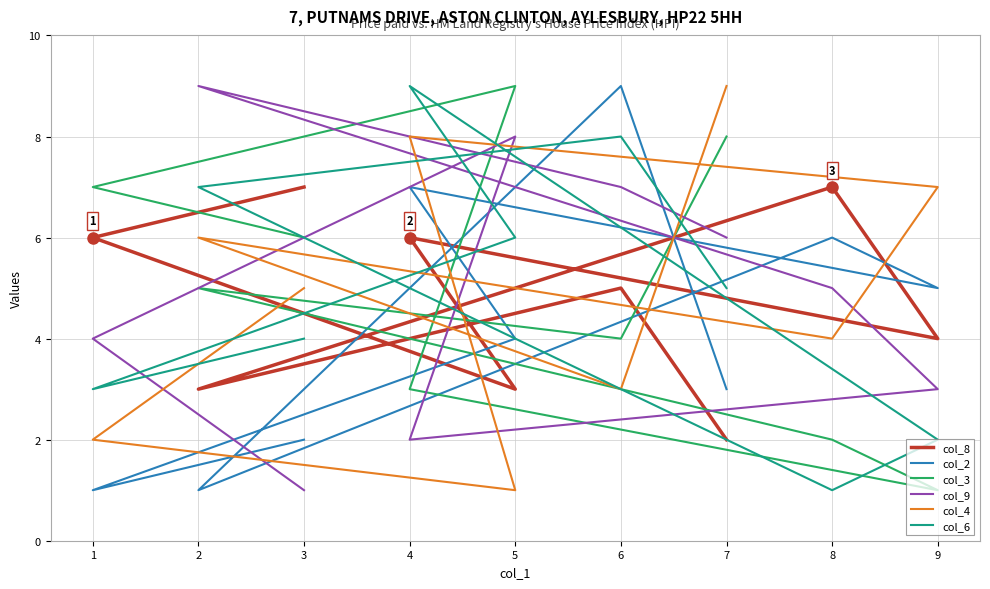

What is the difference between the maximum and minimum values in the col_2 series?

8